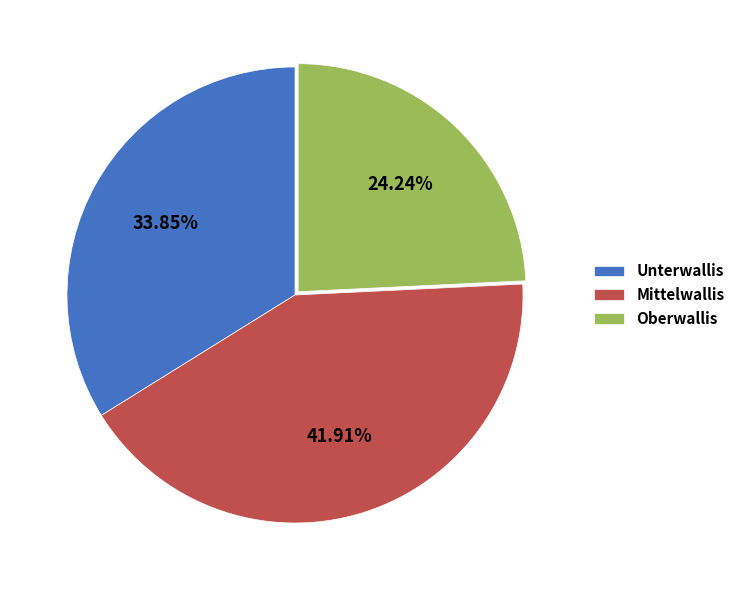

To the nearest percent, what is the difference between the Oberwallis and Mittelwallis slice percentages?

18%